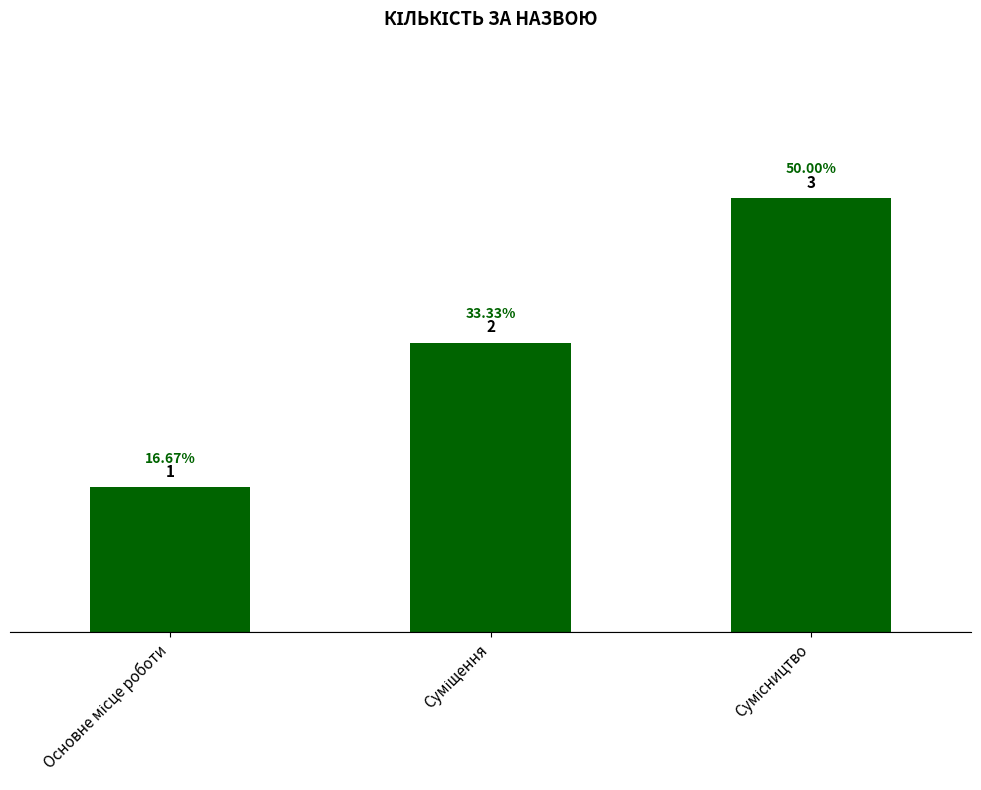

The value at Суміщення is 2. True or false?

True